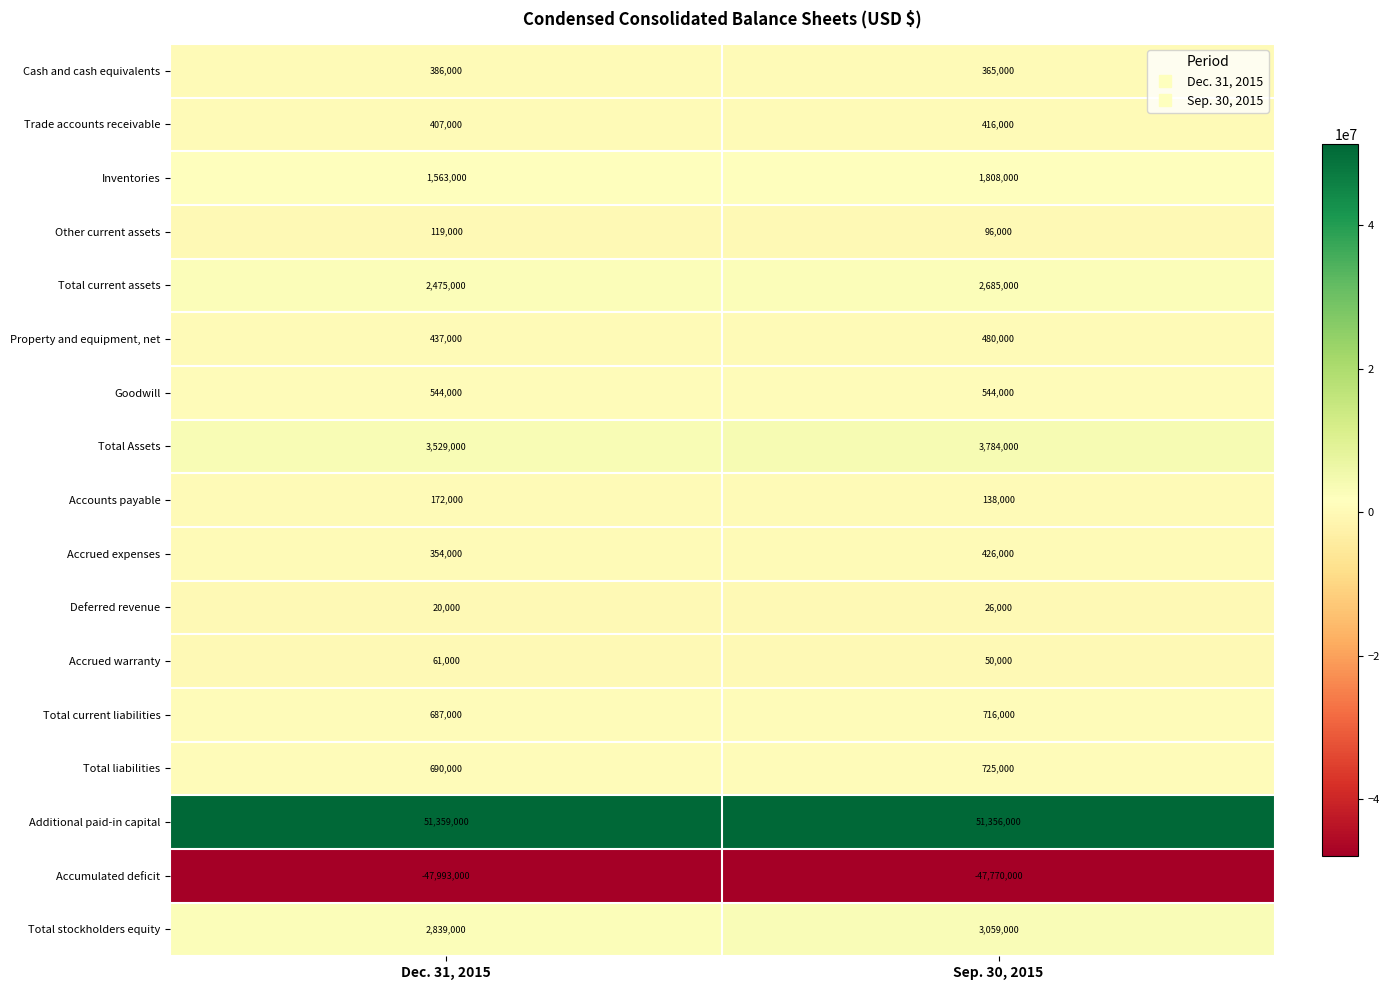

Which series has the largest total across all categories?

Additional paid-in capital